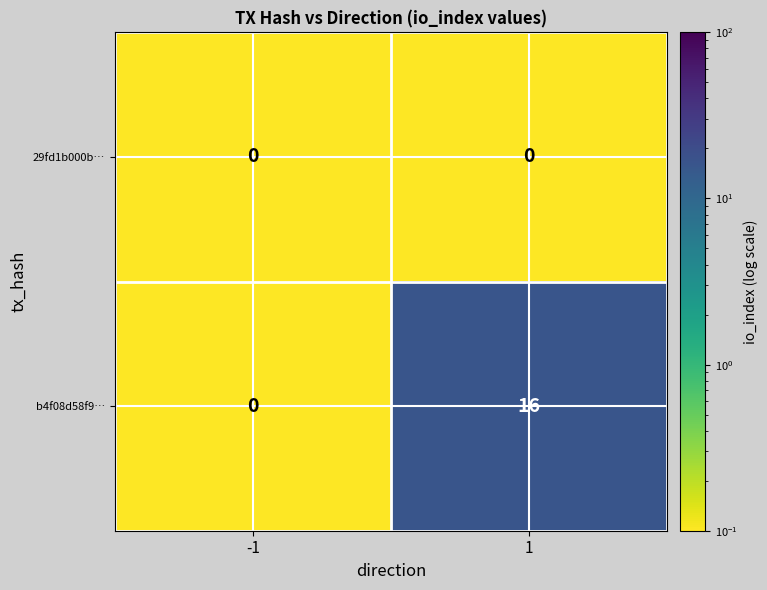

Which series changed the most between -1 and 1?

b4f08d58f9…